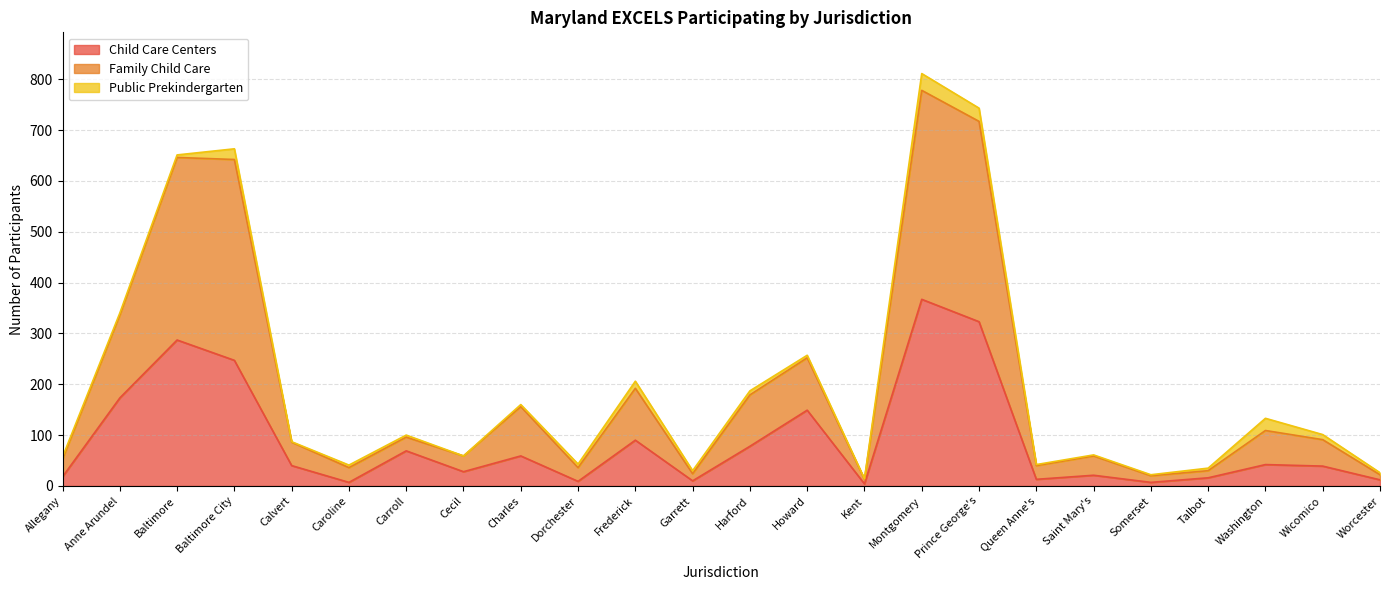

True or false: Child Care Centers and Family Child Care intersect in this chart.

False